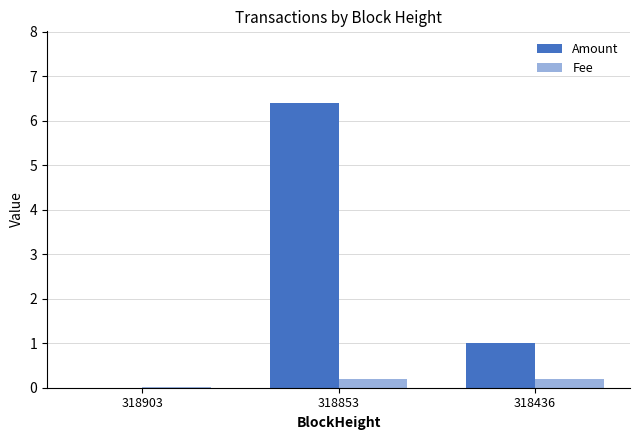

Which series has the largest total across all categories?

Amount